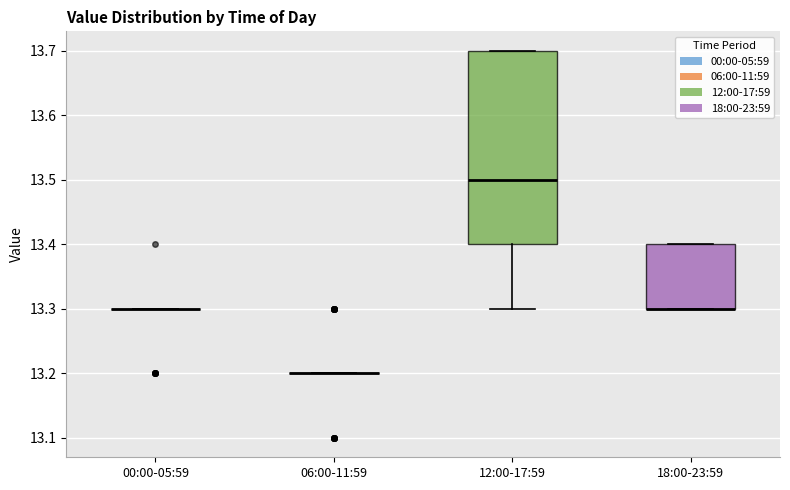

Reading left to right, transcribe this box plot: for each box, give where its median line is, the range the box spans, and where its two whiskers end, as read against the y-axis. The values are not printed on the chart, so give them approximately, as read against the axis.

00:00-05:59: box collapsed to a line at 13.3, whiskers 13.3 to 13.3
06:00-11:59: box collapsed to a line at 13.2, whiskers 13.2 to 13.2
12:00-17:59: median 13.5, box 13.4 to 13.7, whiskers 13.3 to 13.7
18:00-23:59: median 13.3 (drawn on the box's lower edge), box 13.3 to 13.4, whiskers 13.3 to 13.4